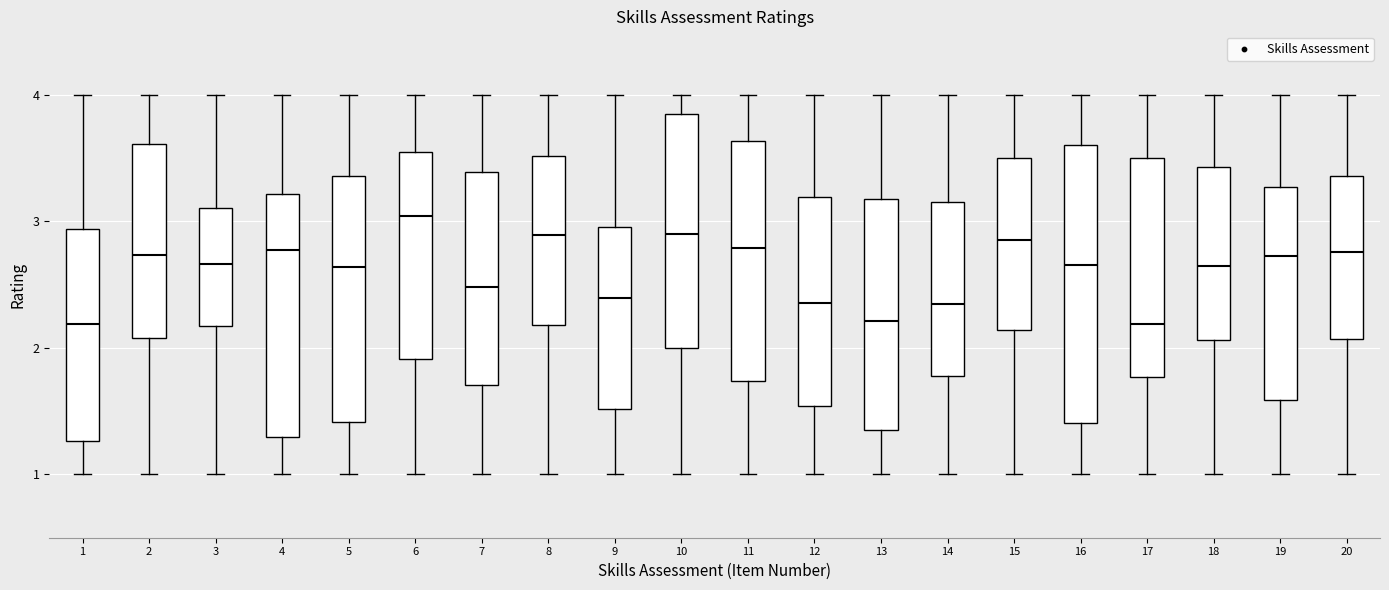

Reading left to right, transcribe this box plot: for each box, give where its median line is, the range the box spans, and where its two whiskers end, as read against the y-axis. The values are not printed on the chart, so give them approximately, as read against the axis.

1: median 2.2, box 1.3 to 2.9, whiskers 1.0 to 4.0
2: median 2.7, box 2.1 to 3.6, whiskers 1.0 to 4.0
3: median 2.7, box 2.2 to 3.1, whiskers 1.0 to 4.0
4: median 2.8, box 1.3 to 3.2, whiskers 1.0 to 4.0
5: median 2.6, box 1.4 to 3.4, whiskers 1.0 to 4.0
6: median 3.0, box 1.9 to 3.5, whiskers 1.0 to 4.0
7: median 2.5, box 1.7 to 3.4, whiskers 1.0 to 4.0
8: median 2.9, box 2.2 to 3.5, whiskers 1.0 to 4.0
9: median 2.4, box 1.5 to 3.0, whiskers 1.0 to 4.0
10: median 2.9, box 2.0 to 3.8, whiskers 1.0 to 4.0
11: median 2.8, box 1.7 to 3.6, whiskers 1.0 to 4.0
12: median 2.4, box 1.5 to 3.2, whiskers 1.0 to 4.0
13: median 2.2, box 1.4 to 3.2, whiskers 1.0 to 4.0
14: median 2.3, box 1.8 to 3.2, whiskers 1.0 to 4.0
15: median 2.9, box 2.1 to 3.5, whiskers 1.0 to 4.0
16: median 2.7, box 1.4 to 3.6, whiskers 1.0 to 4.0
17: median 2.2, box 1.8 to 3.5, whiskers 1.0 to 4.0
18: median 2.6, box 2.1 to 3.4, whiskers 1.0 to 4.0
19: median 2.7, box 1.6 to 3.3, whiskers 1.0 to 4.0
20: median 2.8, box 2.1 to 3.4, whiskers 1.0 to 4.0